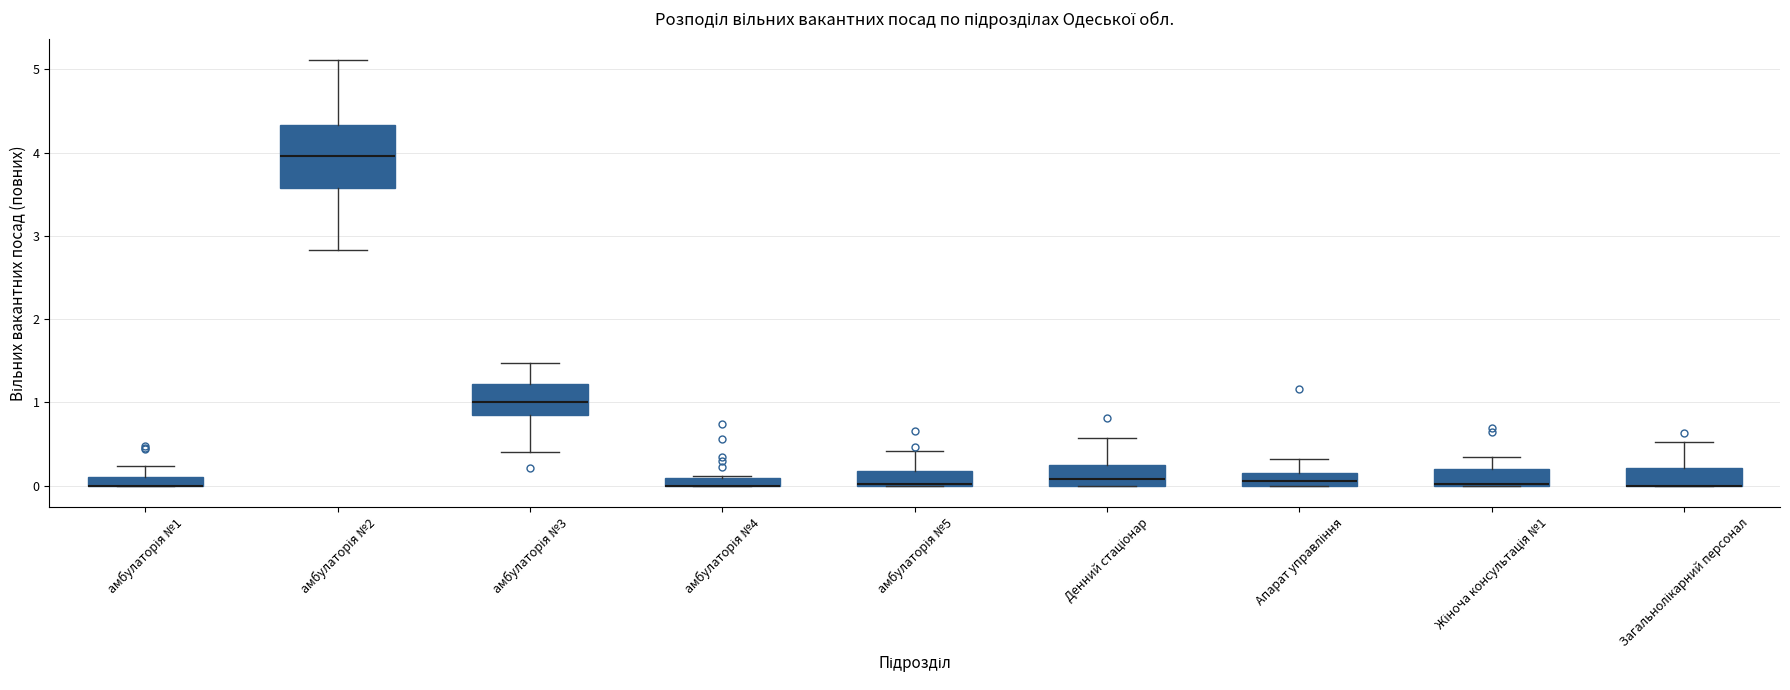

Where is the upper edge of the box for Денний стаціонар on the y-axis? The values are not printed on the chart, so give them approximately, as read against the axis.

0.2